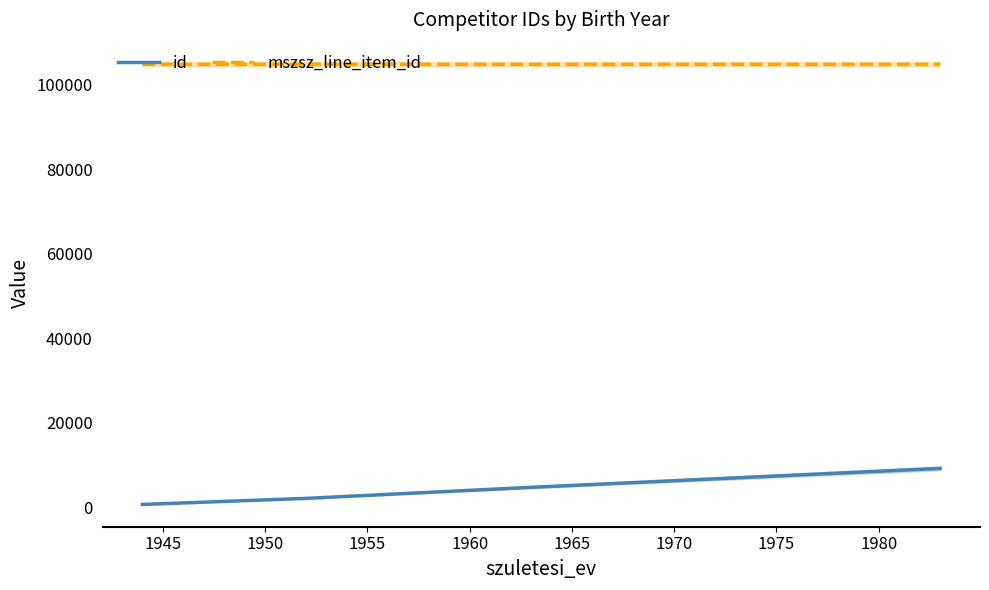

What is the highest value of the mszsz_line_item_id series?

104902